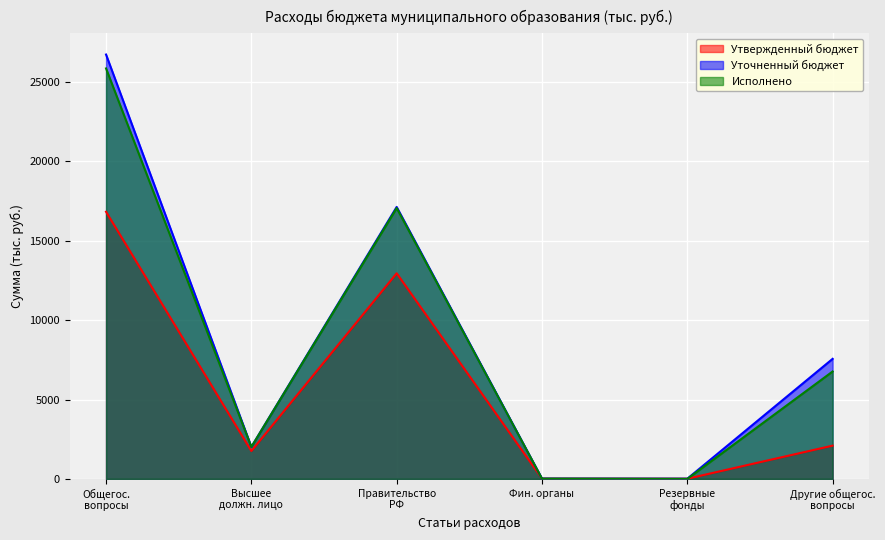

At which label is Исполнено closest to 12930?

Правительство
РФ